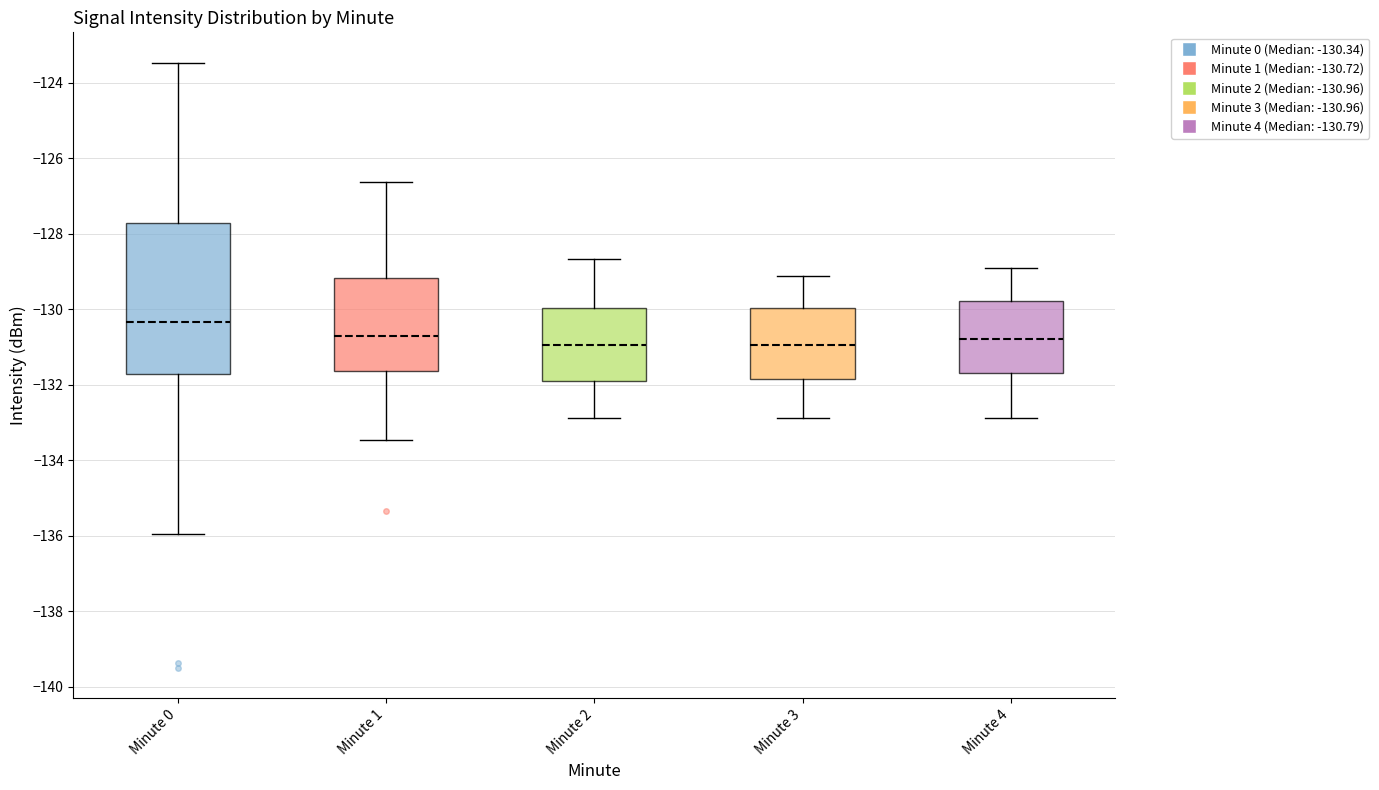

Where does the lower whisker of the box for Minute 2 end on the y-axis? The values are not printed on the chart, so give them approximately, as read against the axis.

-132.8